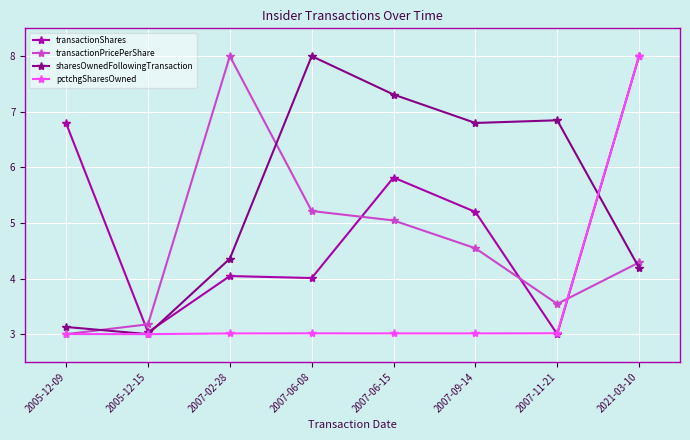

What is the sum of the transactionPricePerShare values at 2007-09-14 and 2007-06-08?

9.8